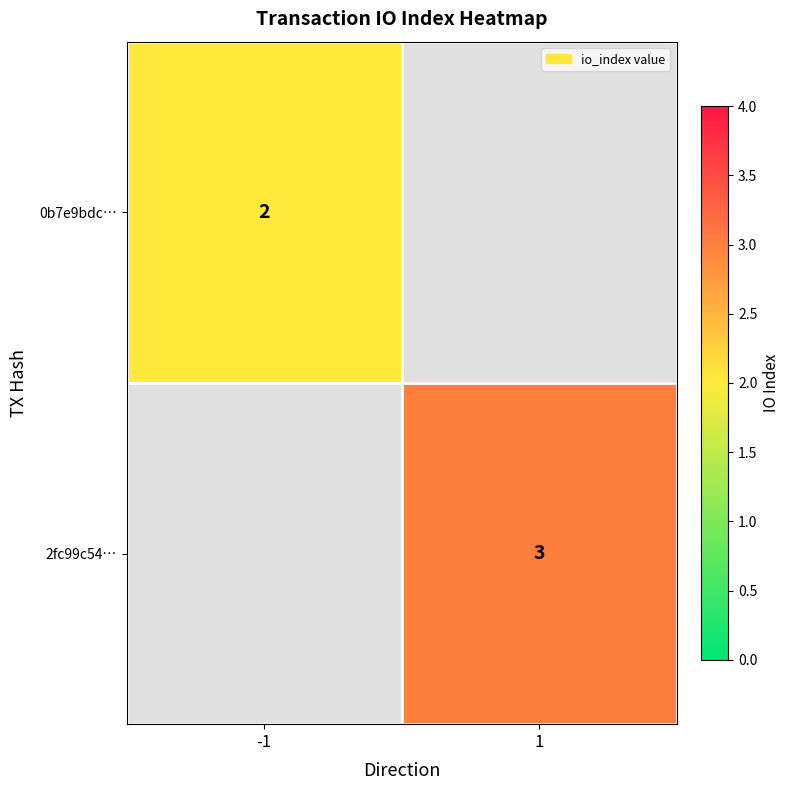

Is the value of 0b7e9bdc… at -1 greater than the value of 2fc99c54… at 1?

No